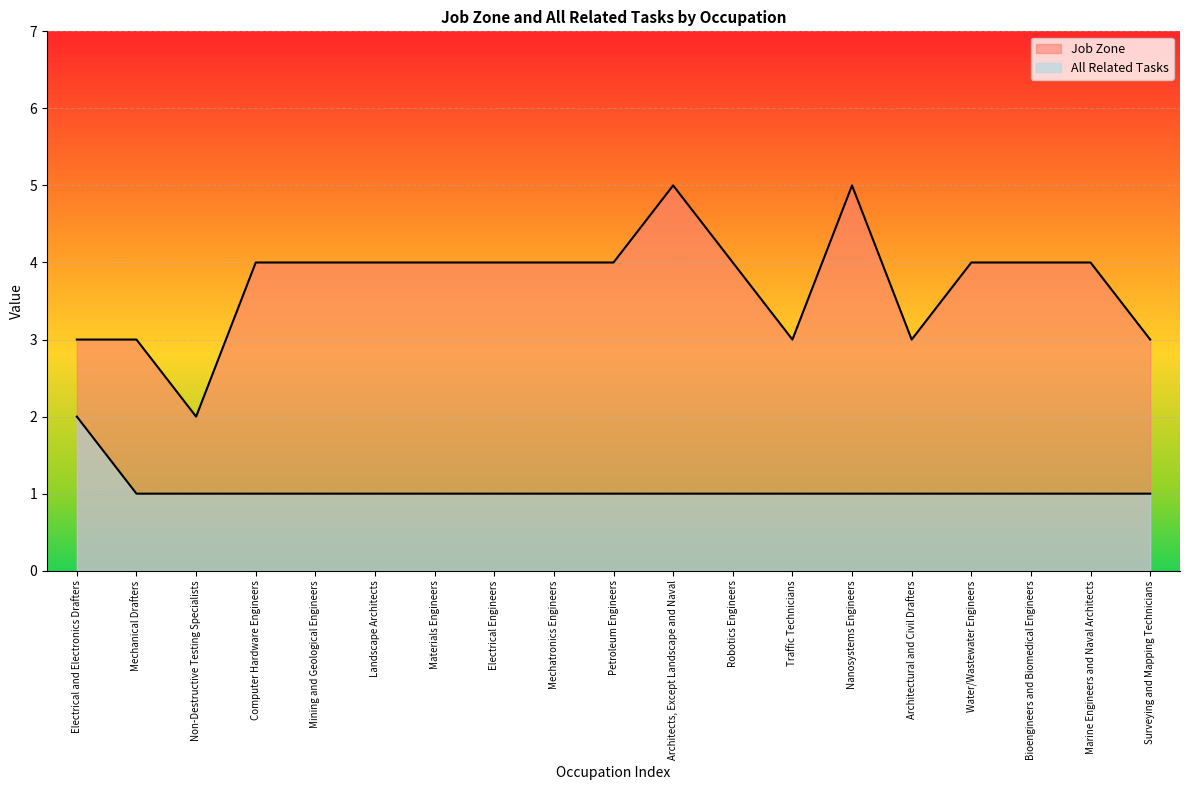

True or false: All Related Tasks and Job Zone intersect in this chart.

False